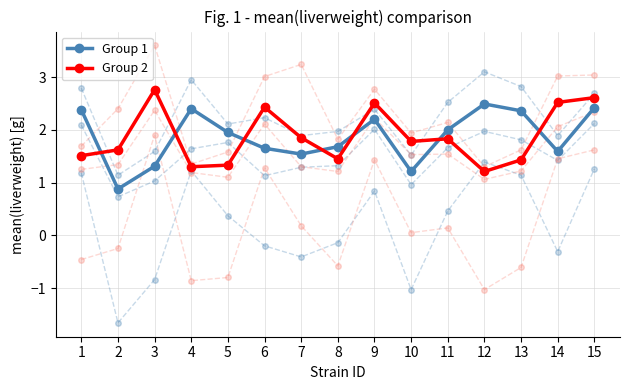

Which series has the largest total across all categories?

Group 2